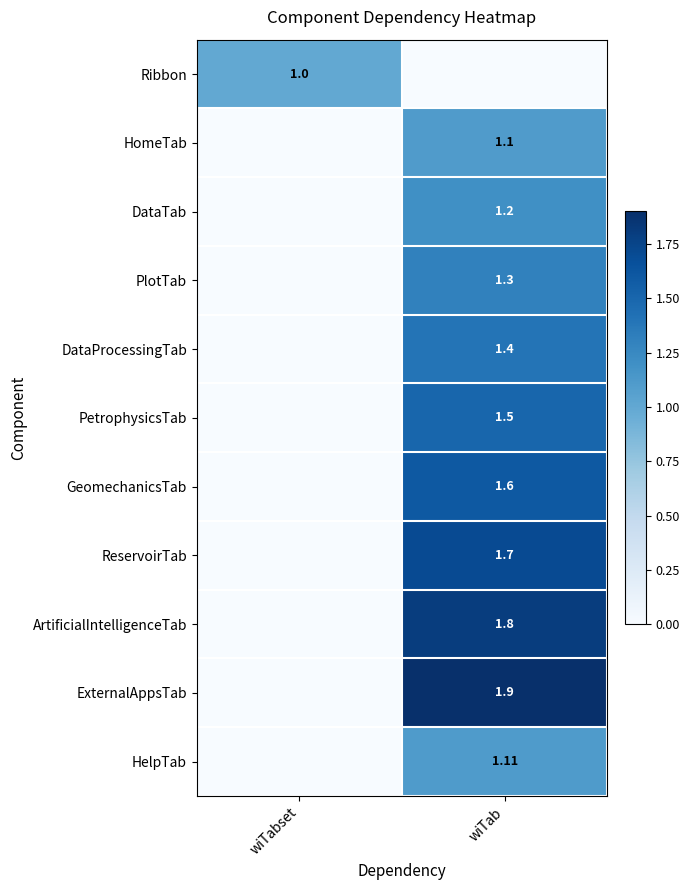

Is the value of ArtificialIntelligenceTab at wiTab greater than the value of PetrophysicsTab at wiTab?

Yes